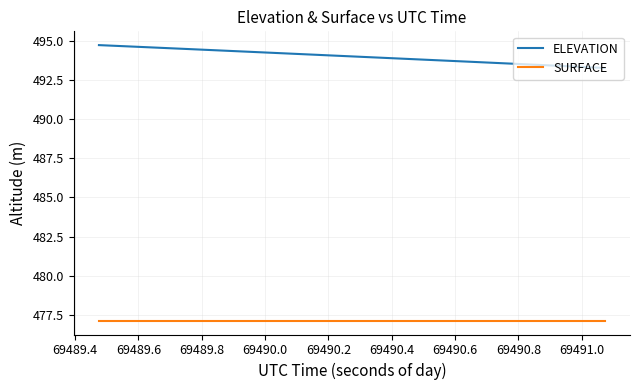

What is the average value of the SURFACE series?

477.1